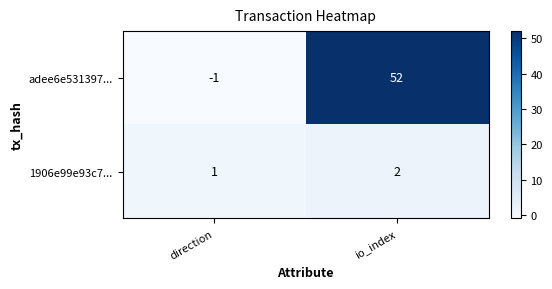

True or false: adee6e531397... has a value of 0 at direction.

False